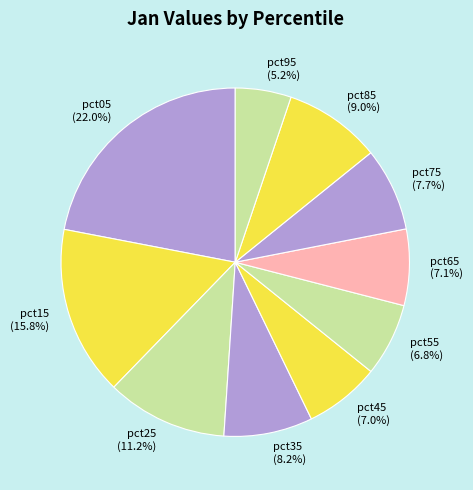

Between pct15 and pct05, which is larger?

pct05